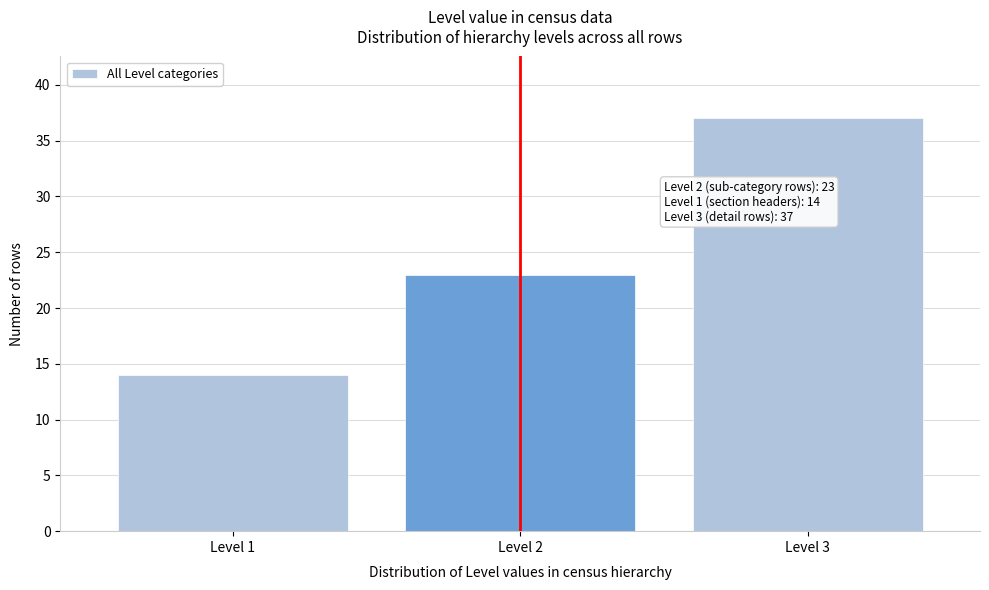

Over which range of the x-axis is the bar tallest?

2.5 to 3.5